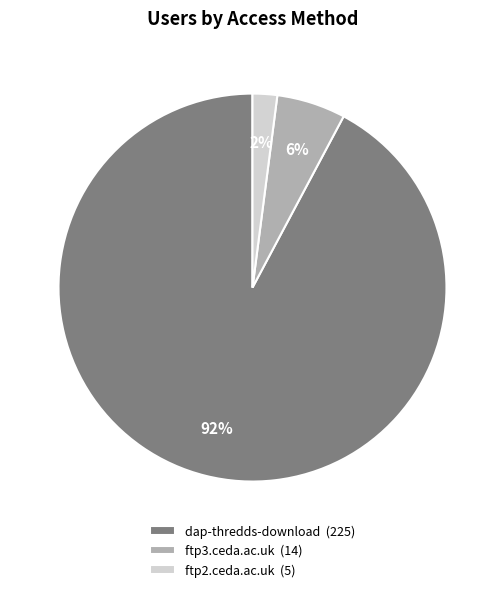

Which category has the biggest portion of the pie?

dap-thredds-download